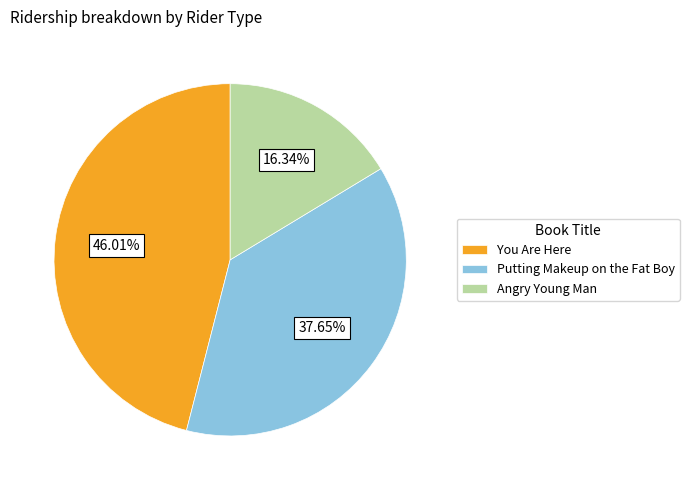

To the nearest percent, what percentage of the pie is Angry Young Man?

16%